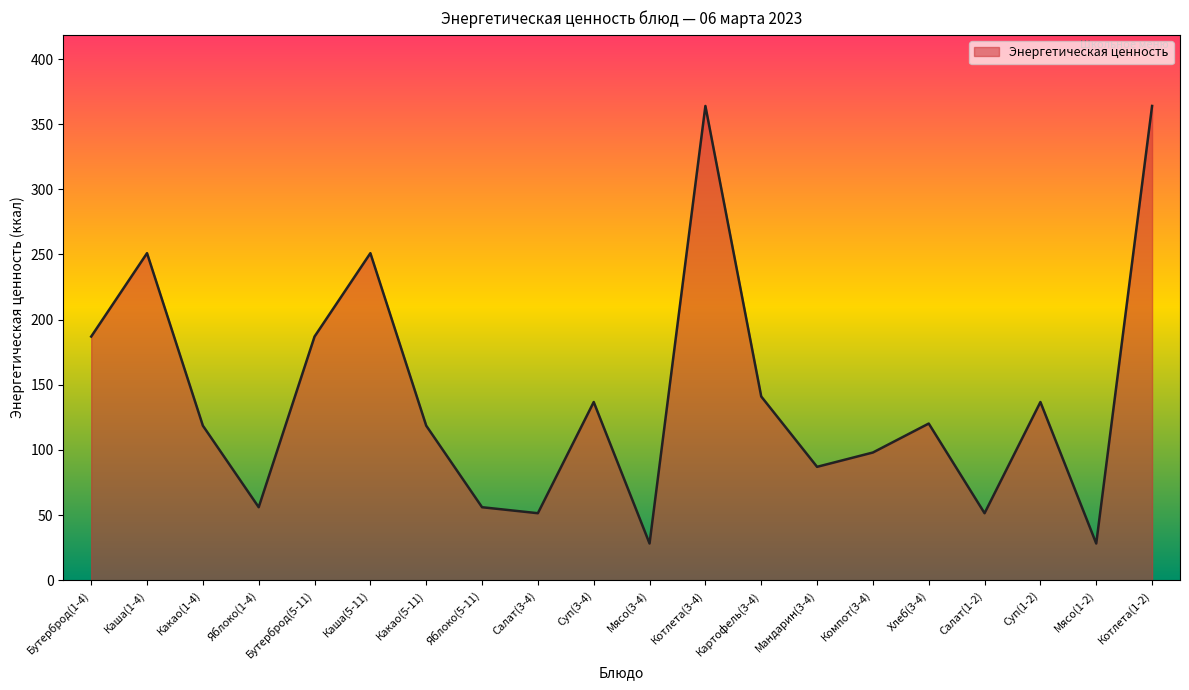

Which has a higher value, Суп(1-2) or Яблоко(5-11)?

Суп(1-2)